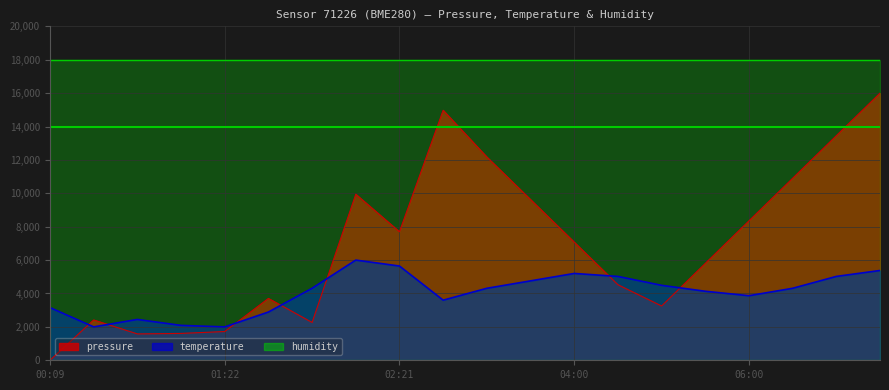

What is the highest value of the humidity series?

18000.0